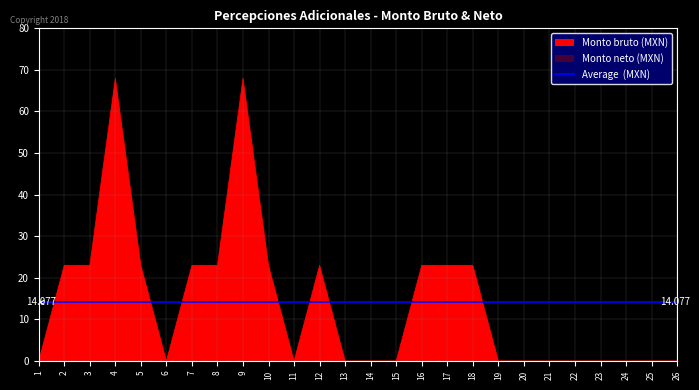

Reading left to right, extract all data points from this chart.

1=0	2=23	3=23	4=68	5=23	6=0	7=23	8=23	9=68	10=23	11=0	12=23	13=0	14=0	15=0	16=23	17=23	18=23	19=0	20=0	21=0	22=0	23=0	24=0	25=0	26=0